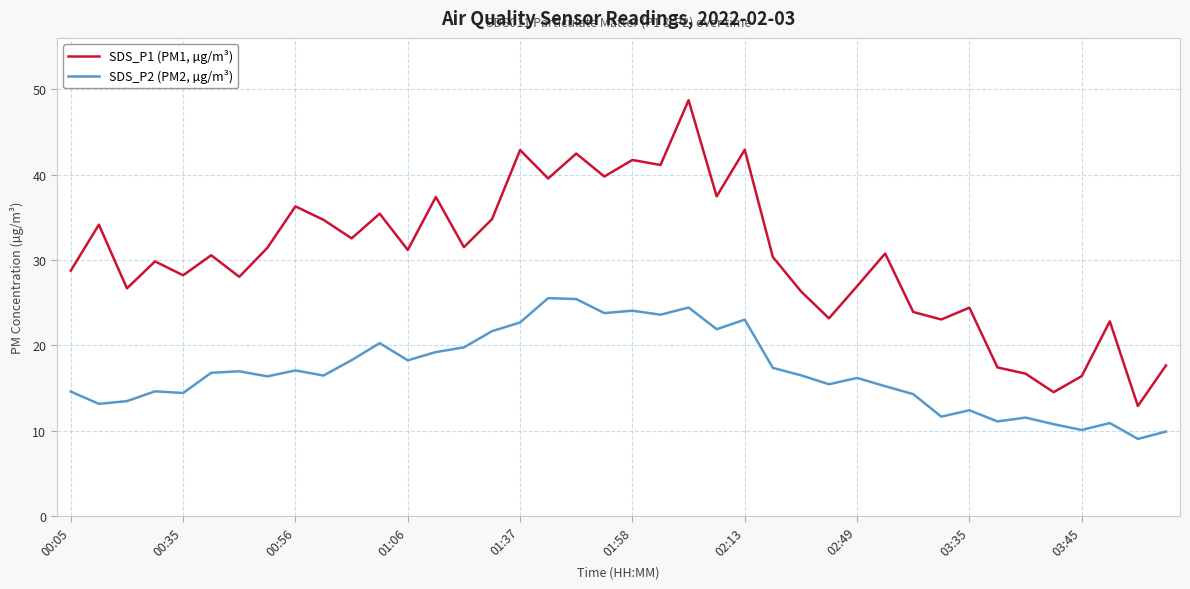

Which series has the widest spread of values?

SDS_P1 (PM1, µg/m³)